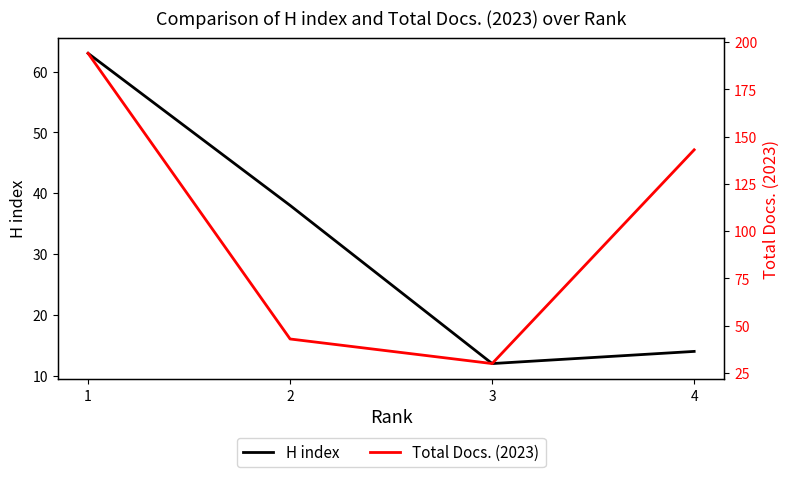

Rank the categories by Total Docs. (2023) value from lowest to highest.

3, 2, 4, 1